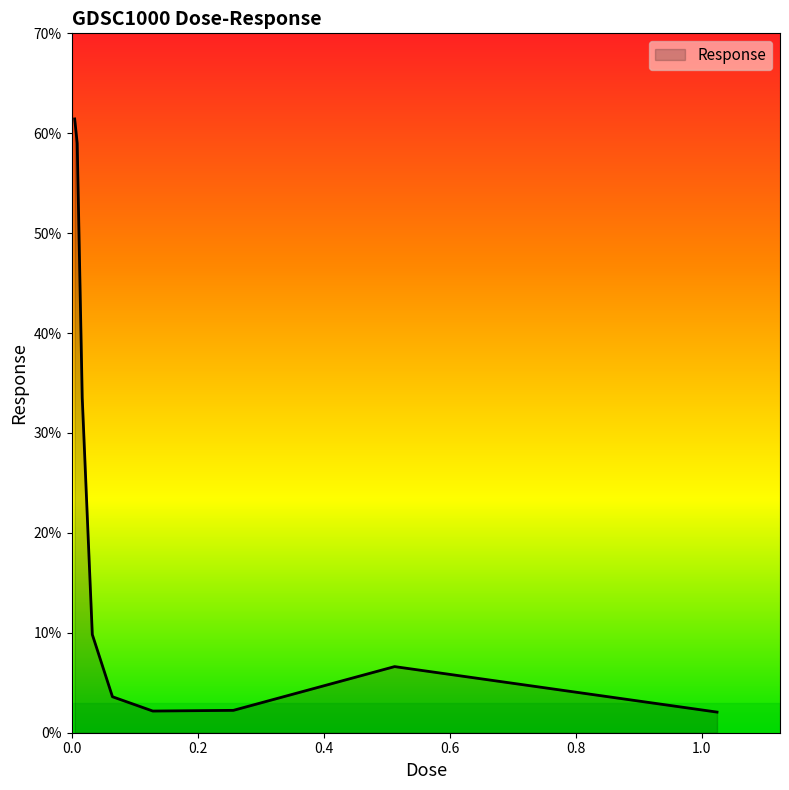

What is the minimum value shown in the chart?

2.1